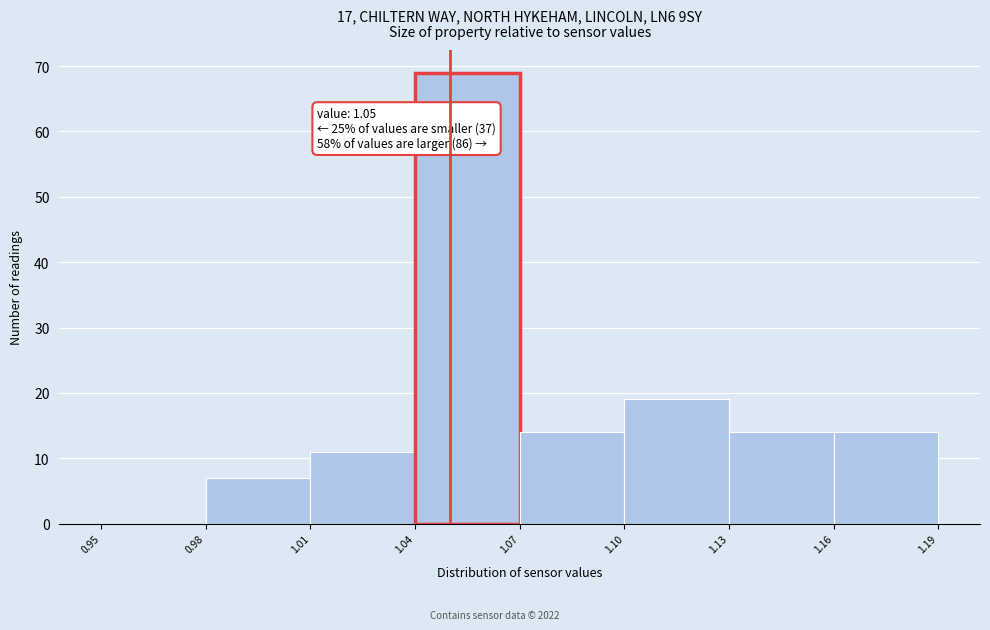

Which range on the x-axis has the tallest bar?

1.04 to 1.07